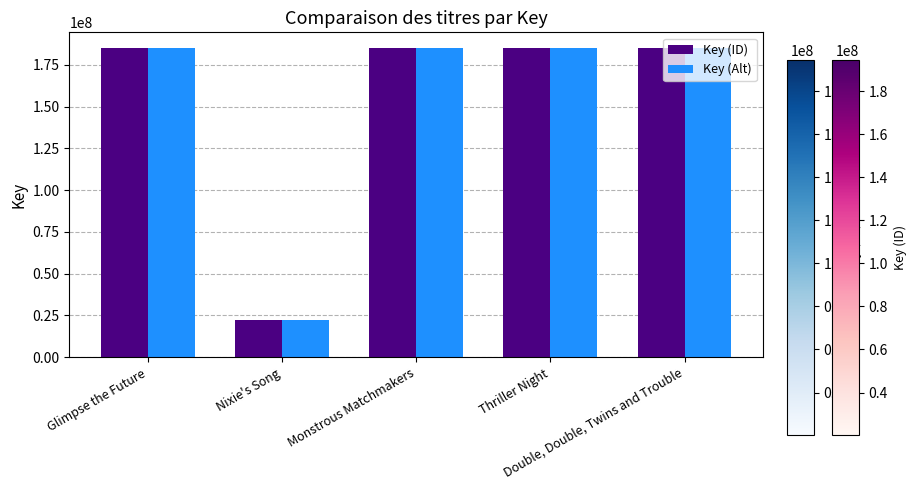

What is the label of the 1st bar from the right?

Double, Double, Twins and Trouble